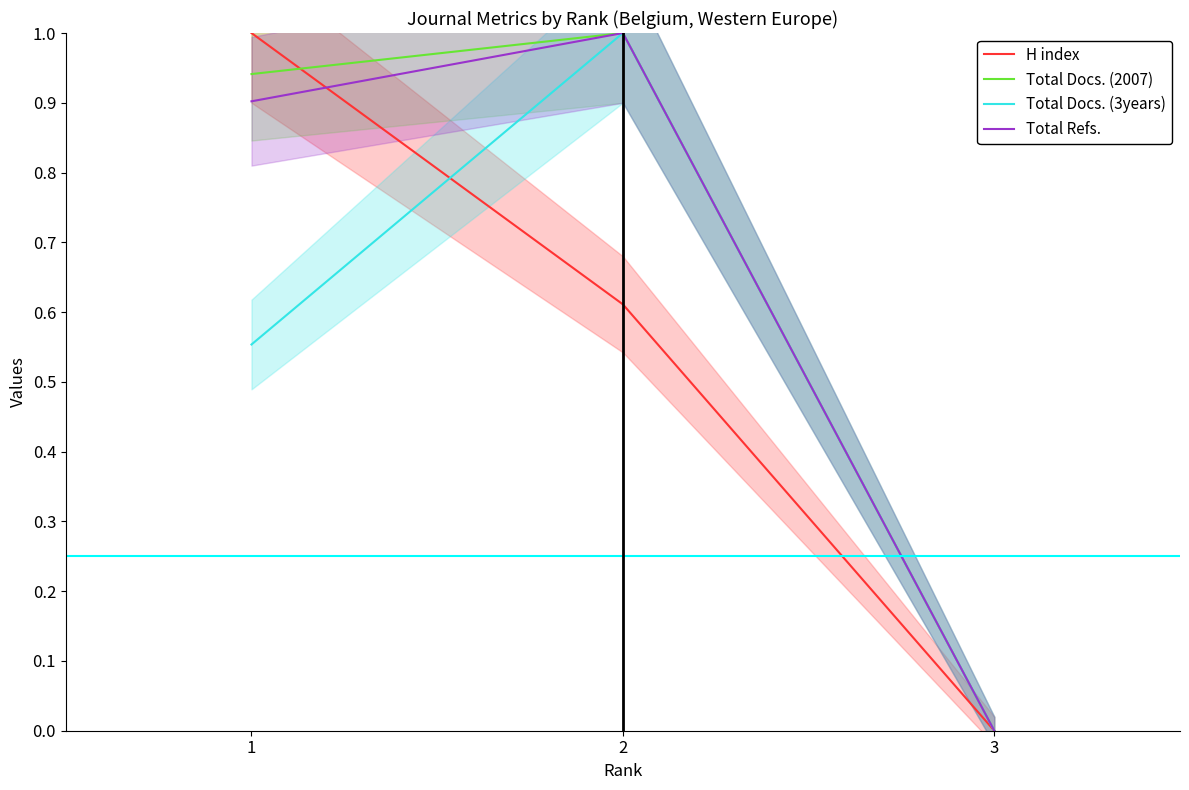

What is the spread (max minus min) of values at 2?

0.4